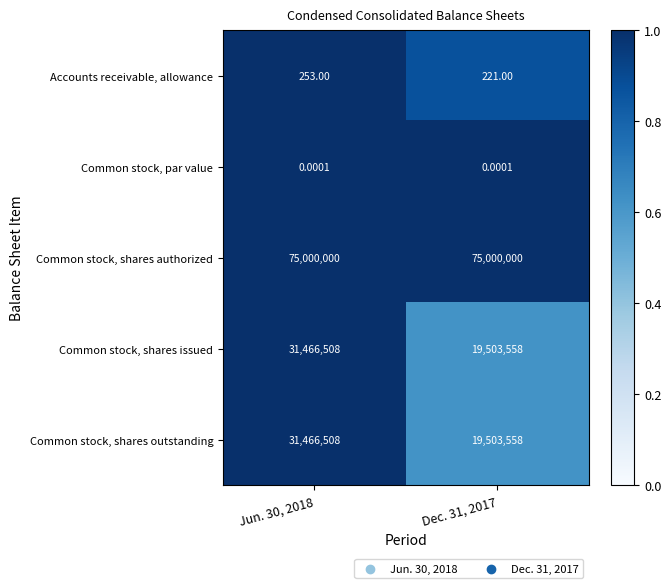

Which series has the largest total across all categories?

Common stock, shares authorized